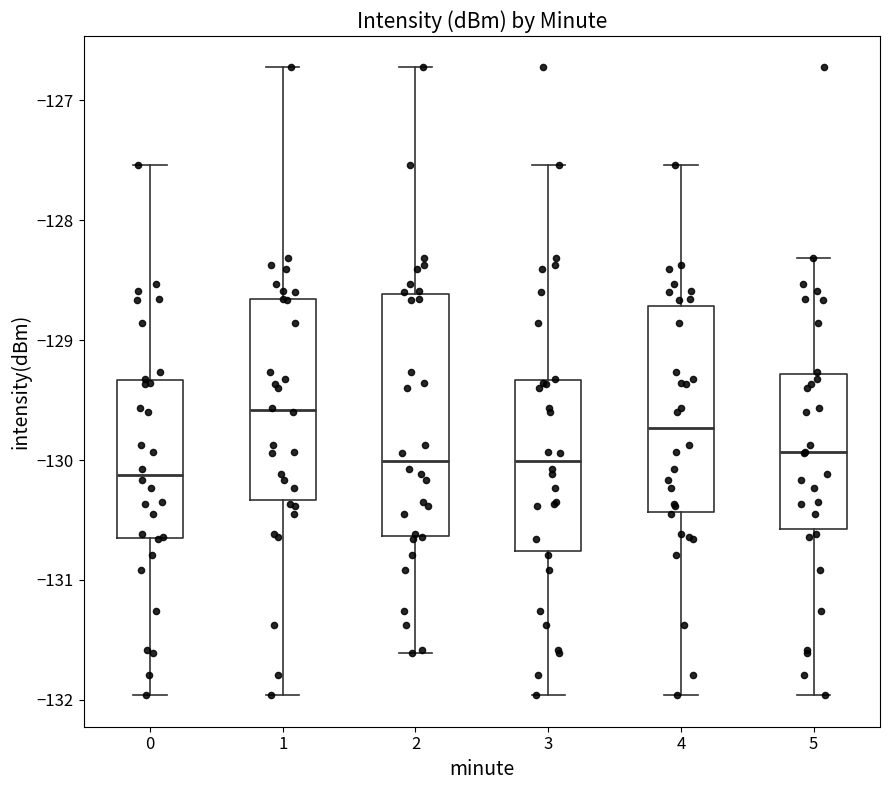

Where does the lower whisker of the box at x = 3 end on the y-axis? The values are not printed on the chart, so give them approximately, as read against the axis.

-132.0